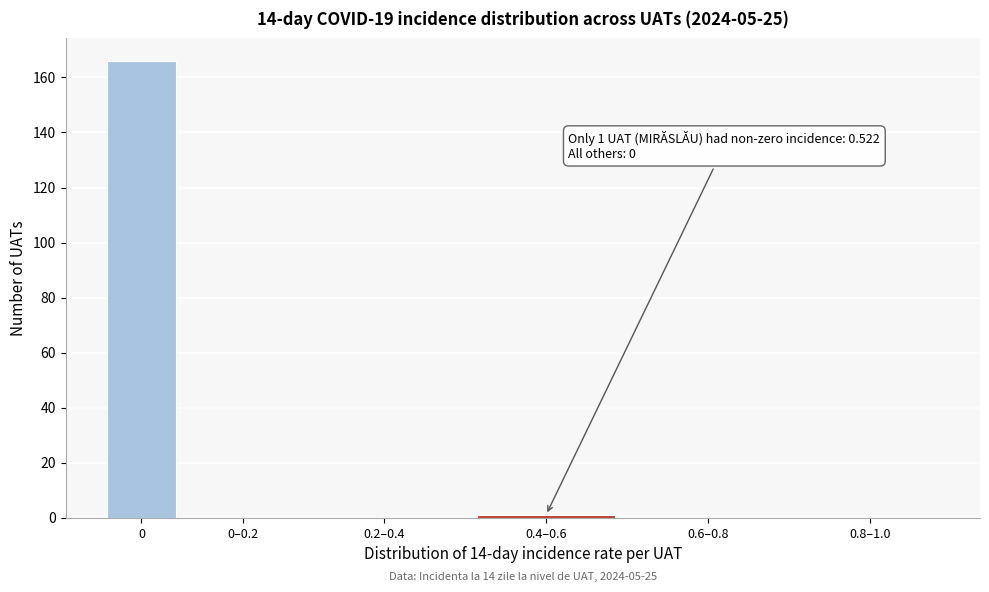

Reading left to right, list all the values displayed in this chart.

0=166	0–0.2=0	0.2–0.4=0	0.4–0.6=1	0.6–0.8=0	0.8–1.0=0